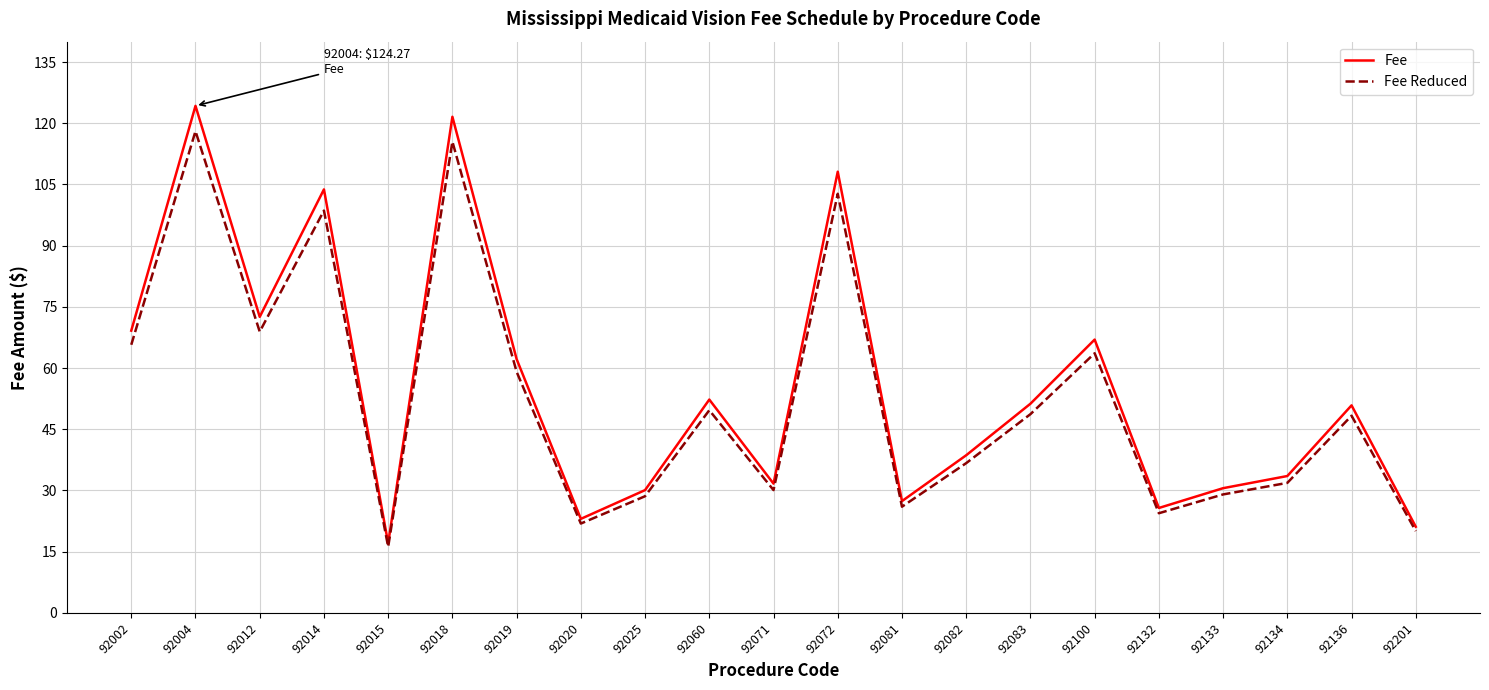

Which category has the lowest value in the Fee Reduced series?

92015